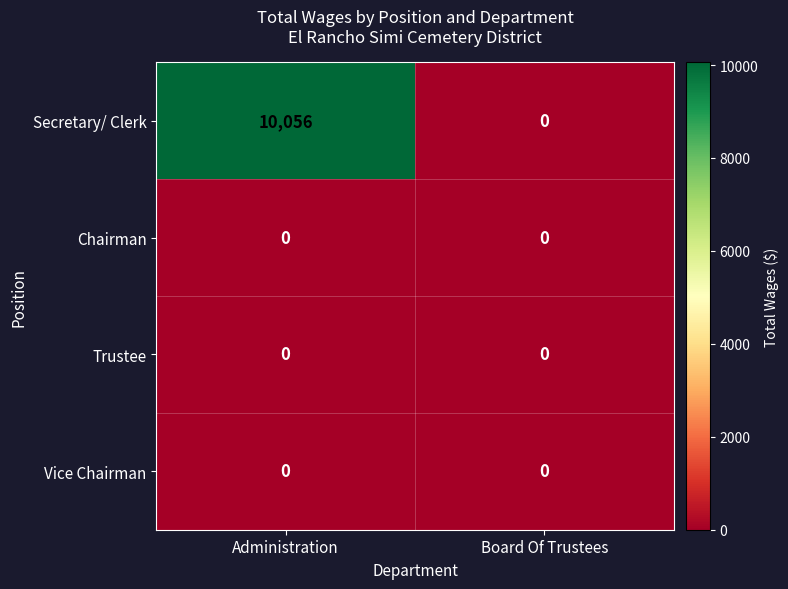

What is the greatest value displayed?

10056